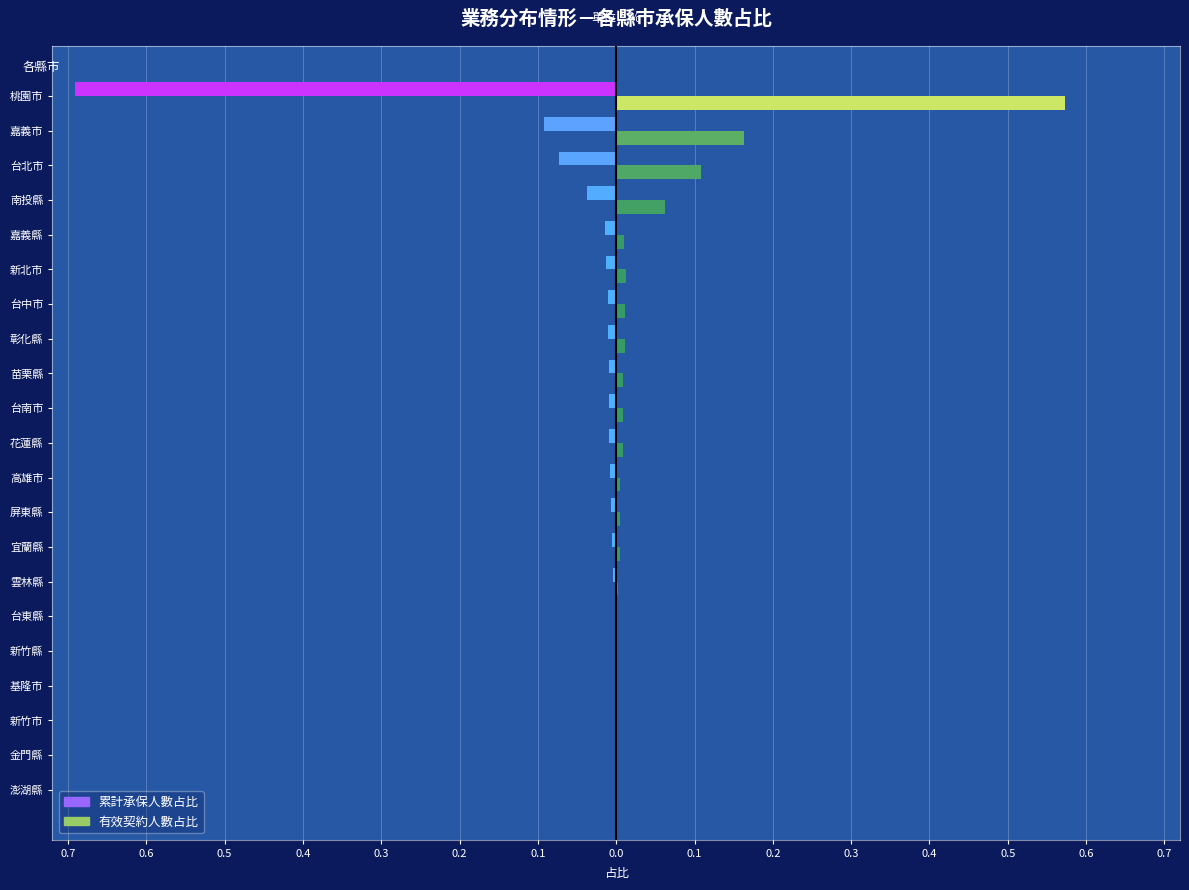

What are all the series names shown in the legend?

累計承保人數占比, 有效契約人數占比